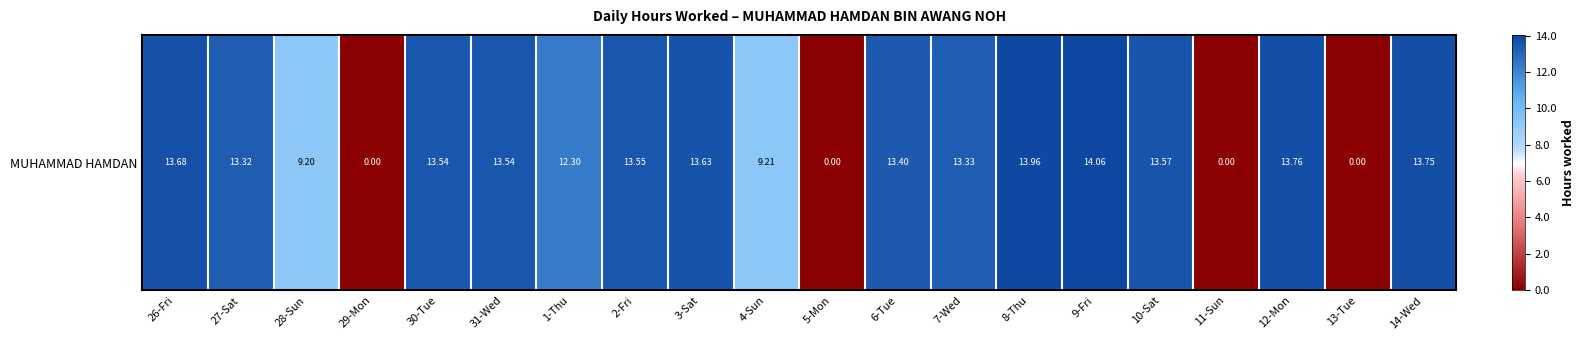

Which category has the highest value across all series?

9-Fri